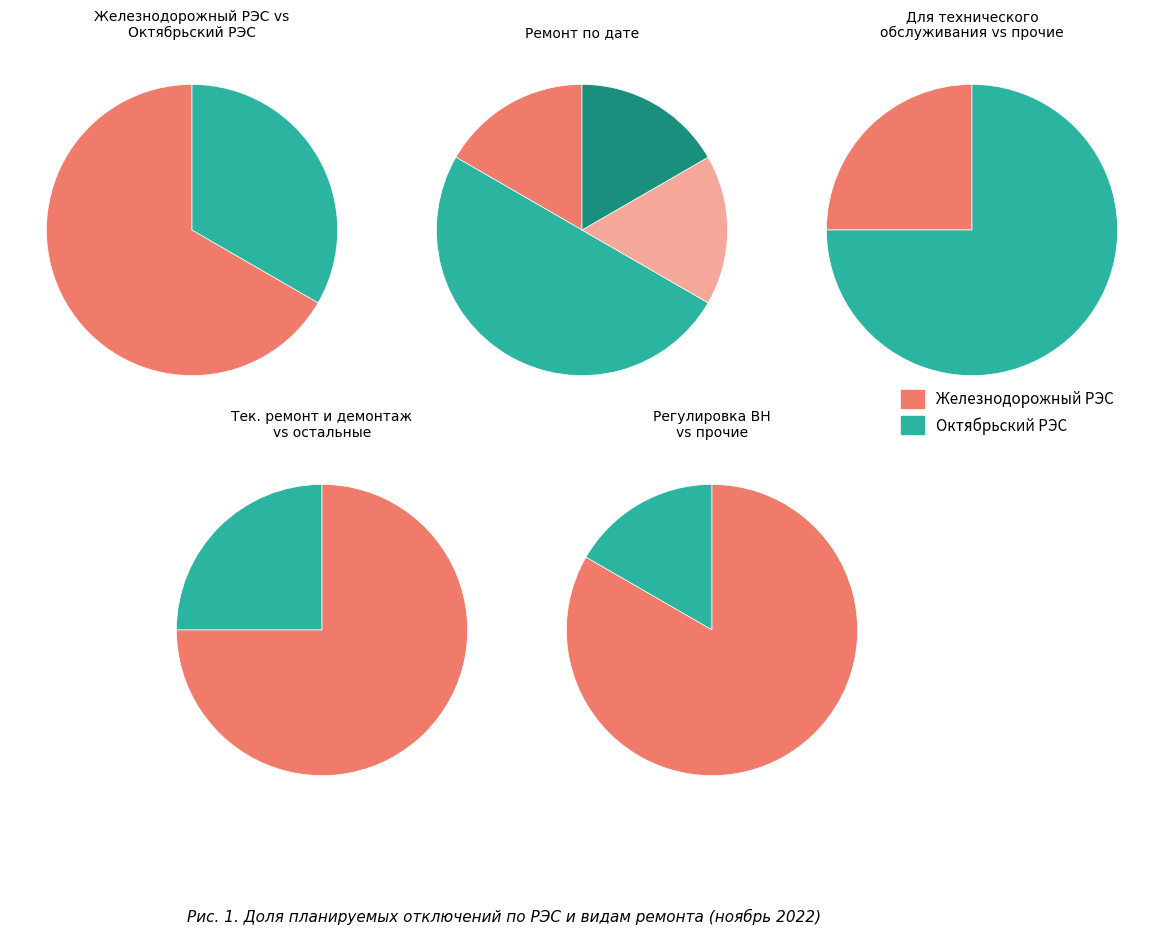

Rank the categories by value from lowest to highest.

Октябрьский РЭС, Железнодорожный РЭС